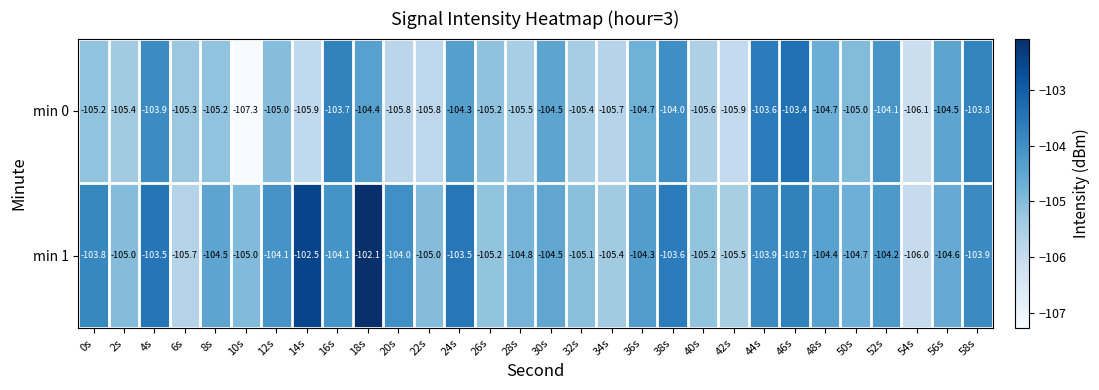

Which category has the lowest value across all series?

10s